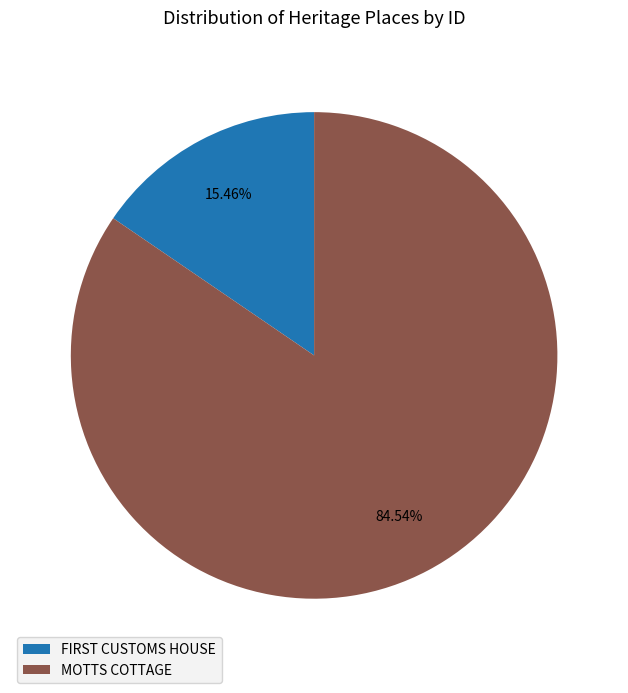

What is the smallest slice in the pie chart?

FIRST CUSTOMS HOUSE